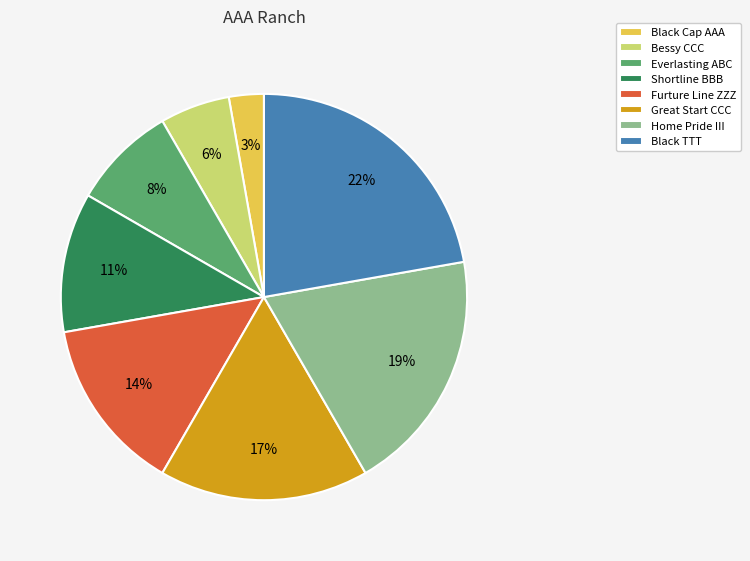

How many slices are in this pie chart?

8